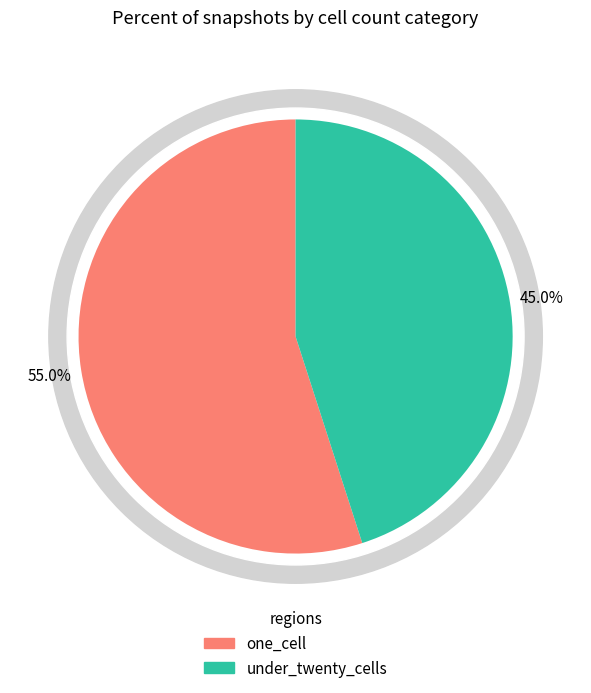

Rank the series at under_twenty_cells from highest to lowest value.

one_cell, under_twenty_cells